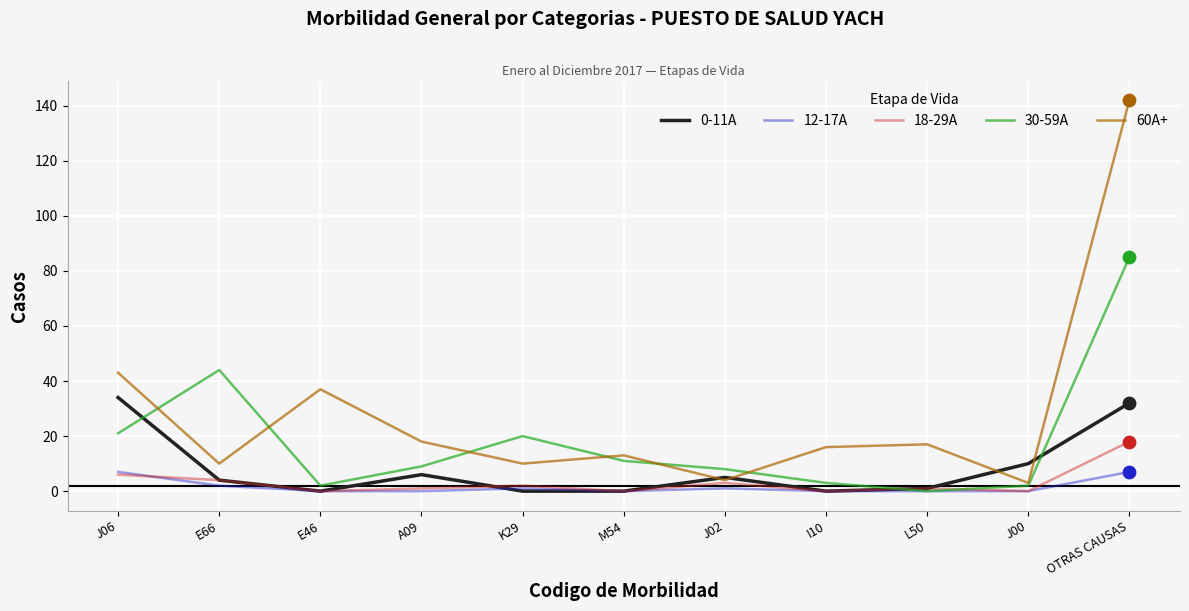

Which series has the largest range (max minus min)?

60A+